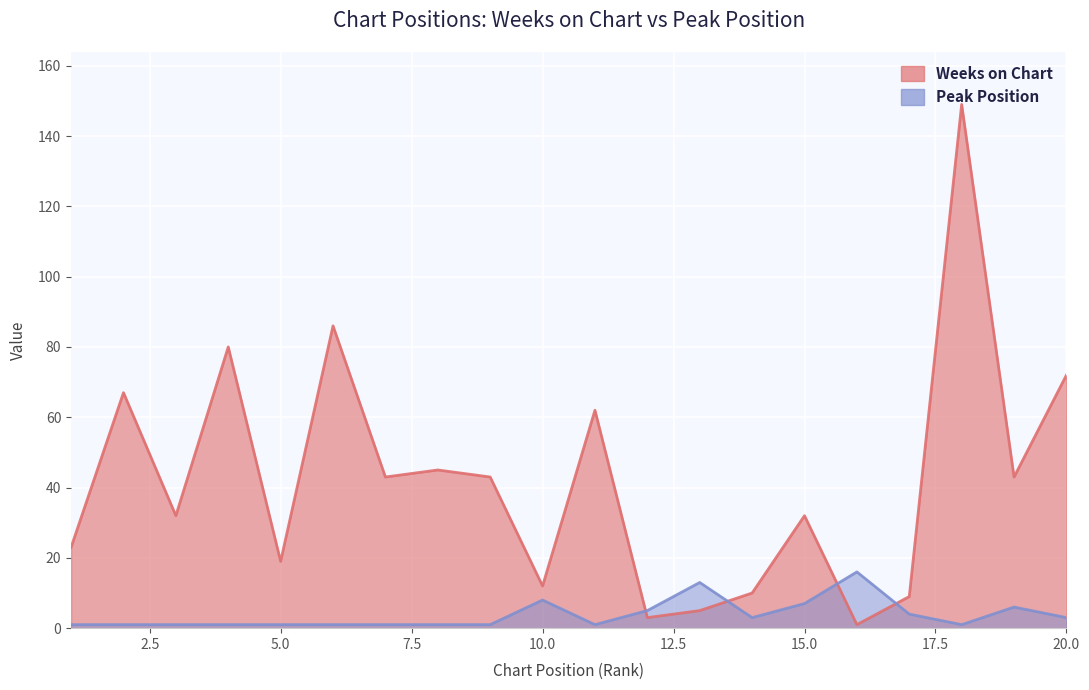

List the series in order of their overall mean, highest first.

Weeks on Chart, Peak Position